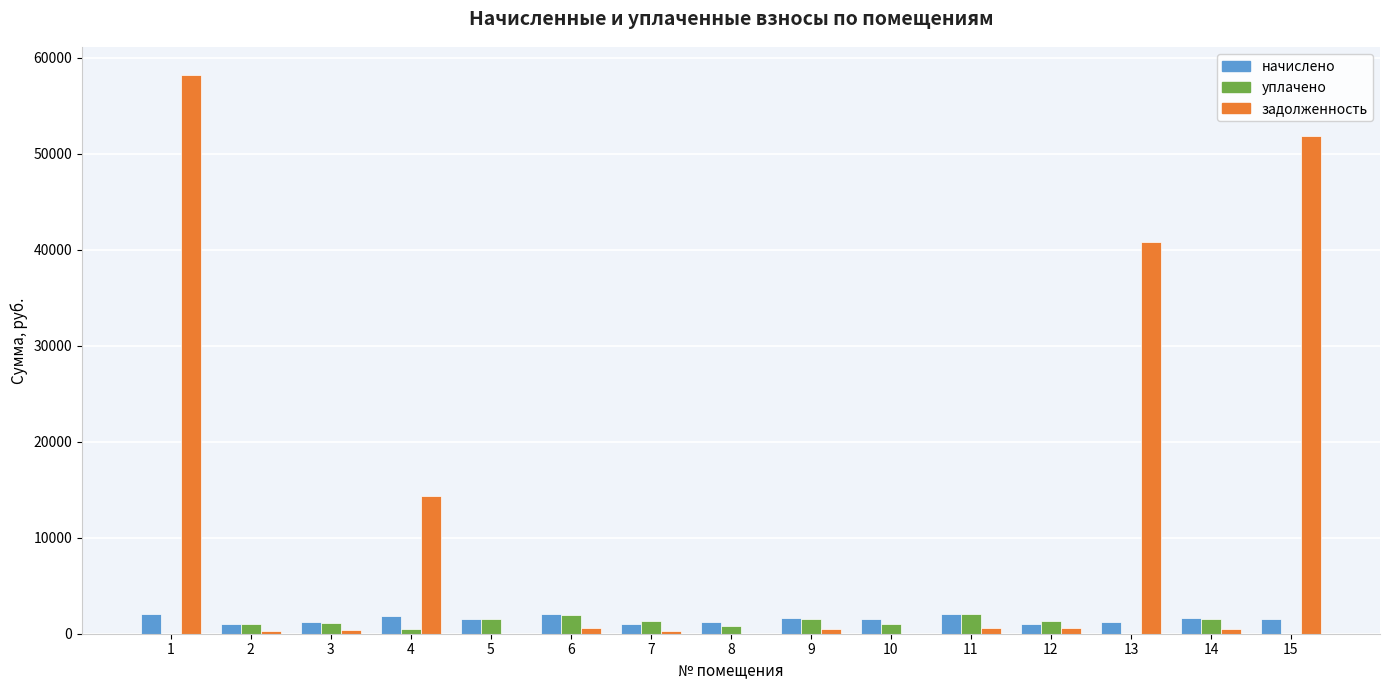

Count the number of data series in this chart.

3